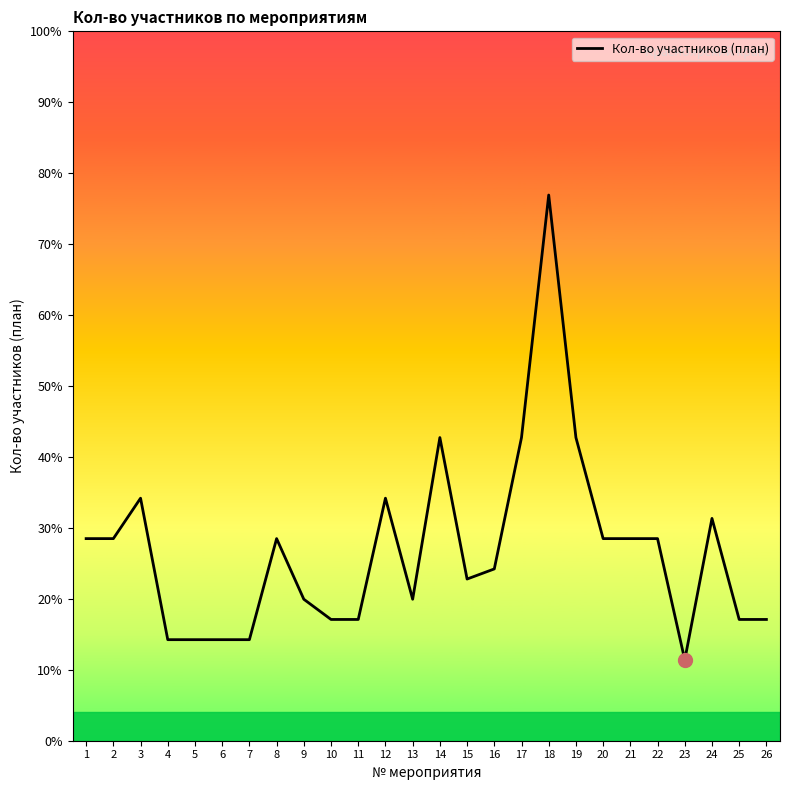

Does the chart display data point markers on the line(s)?

No